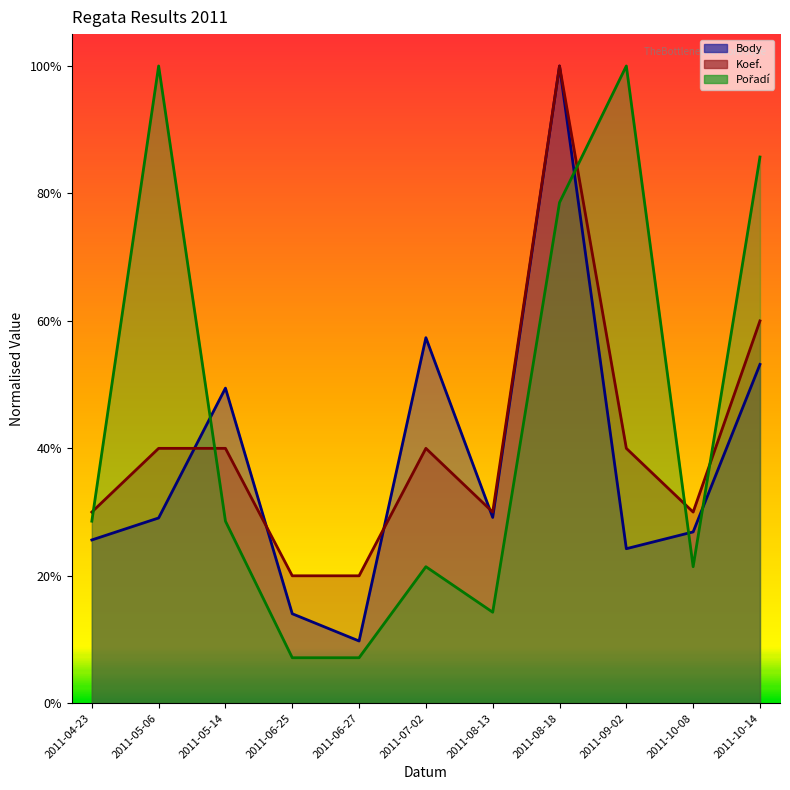

The value of Pořadí at 2011-06-27 is 0.1. True or false?

False